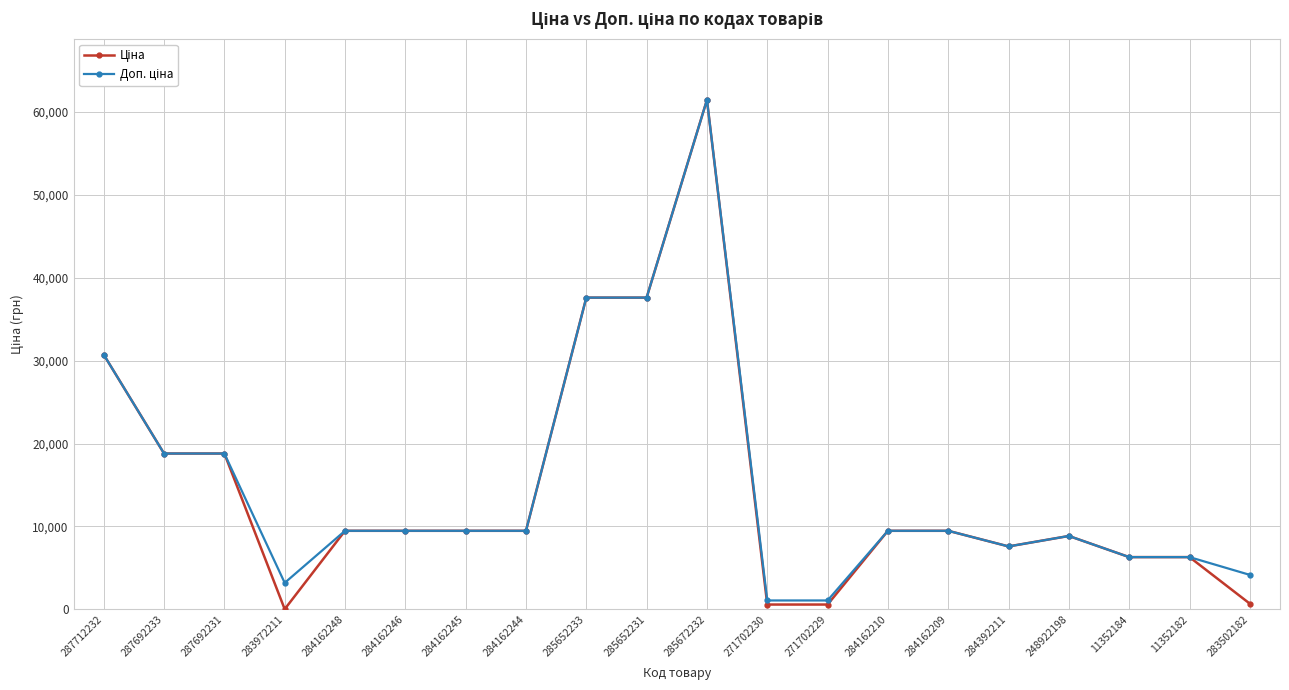

Does the chart have visible grid lines?

Yes